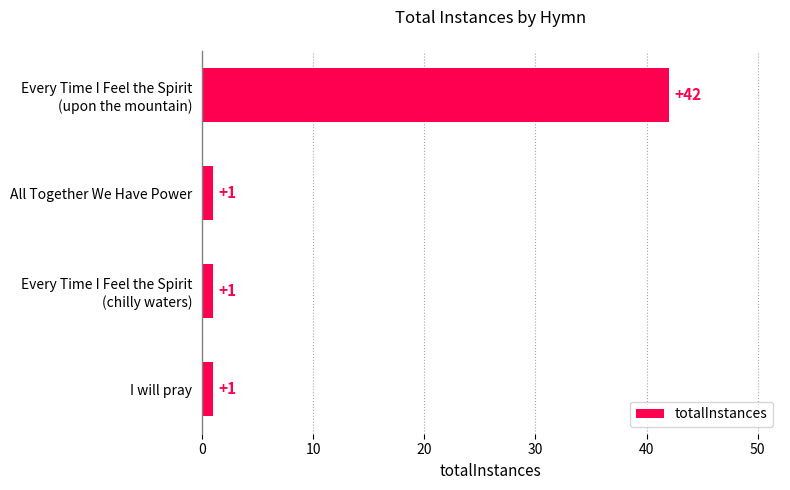

What is the maximum value shown in the chart?

42